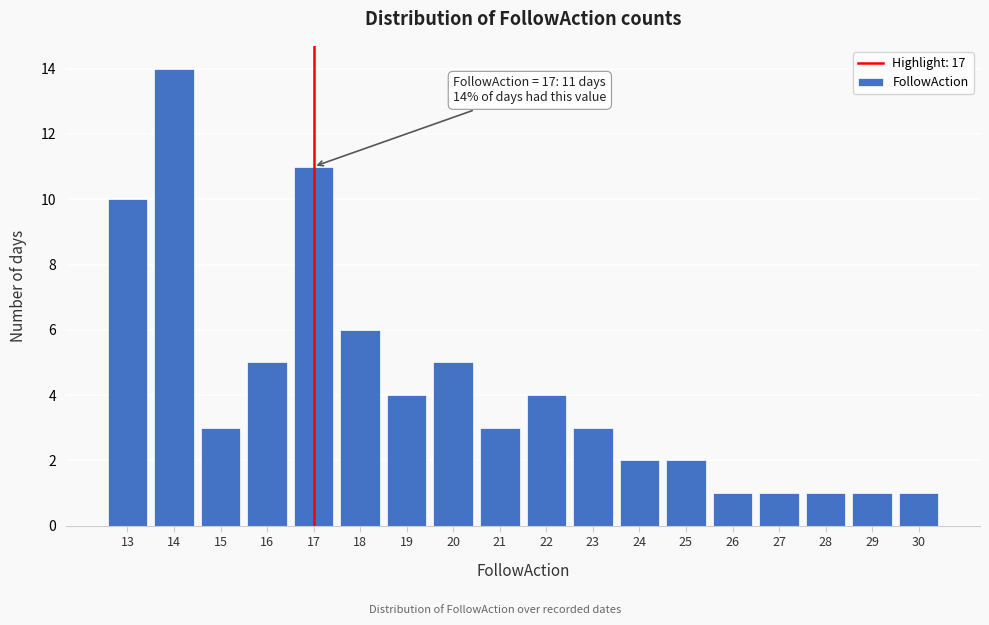

Over which range of the x-axis is the bar tallest?

13.5 to 14.5